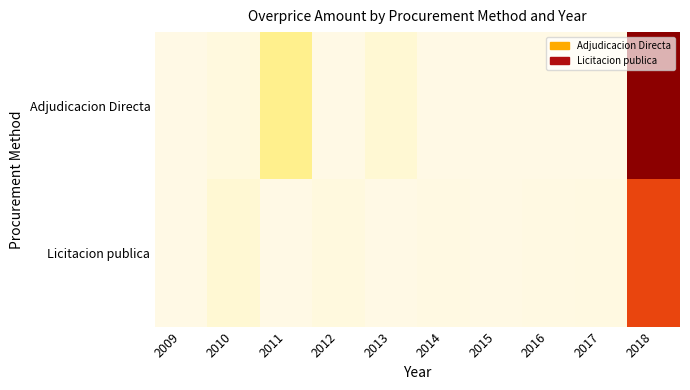

Rank the series at 2012 from lowest to highest value.

Adjudicacion Directa, Licitacion publica